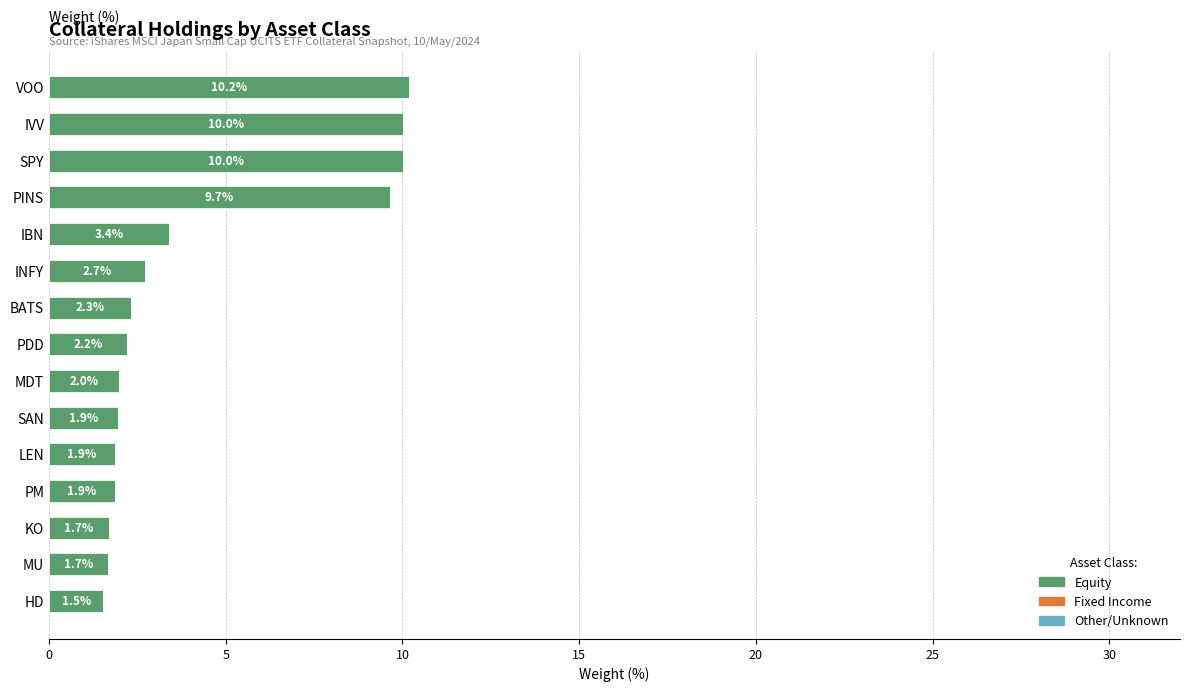

How many series are shown in this chart?

1